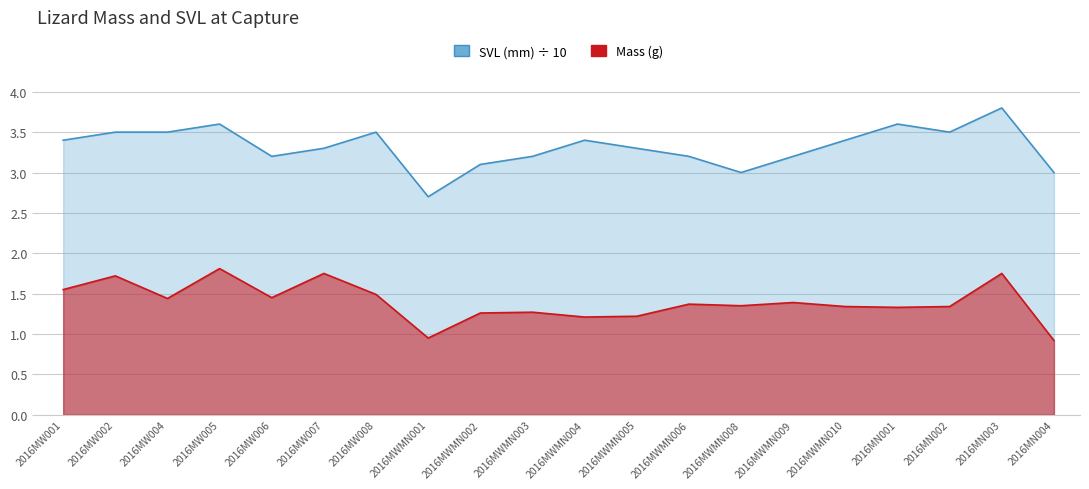

What is the maximum value shown in the chart?

3.8